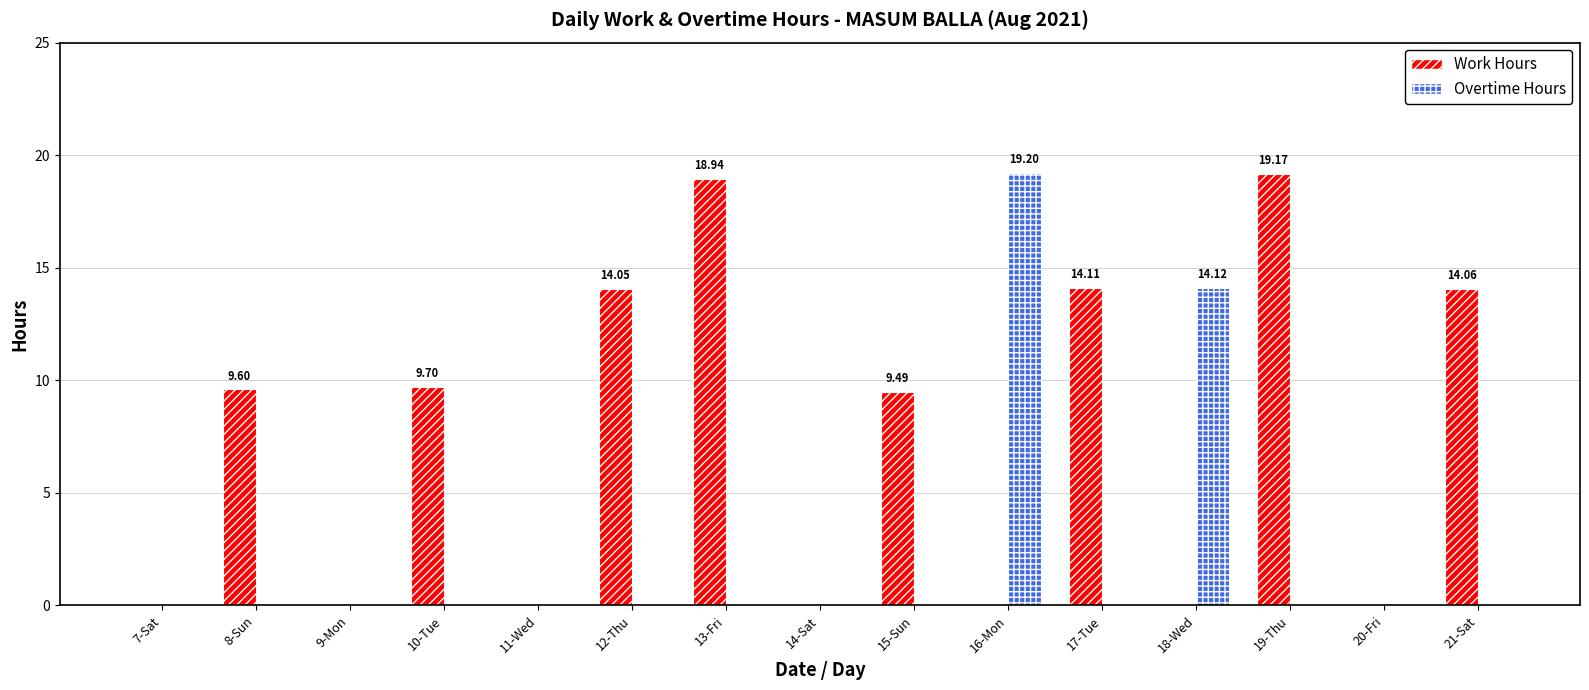

What is the sum of all Work Hours values?

109.1